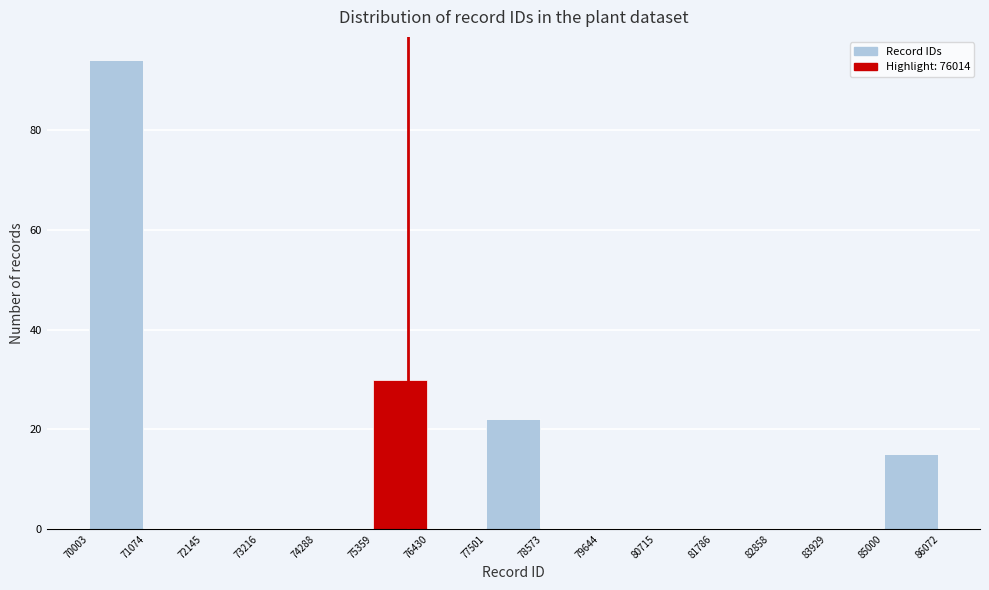

Reading left to right, transcribe this chart: for each bar, give the range it covers on the x-axis and its height. The values are not printed on the chart, so give them approximately, as read against the axis.

70003 to 71074: 94
71074 to 72145: 0
72145 to 73216: 0
73216 to 74288: 0
74288 to 75359: 0
75359 to 76430: 30
76430 to 77501: 0
77501 to 78573: 22
78573 to 79644: 0
79644 to 80715: 0
80715 to 81786: 0
81786 to 82858: 0
82858 to 83929: 0
83929 to 85000: 0
85000 to 86072: 16